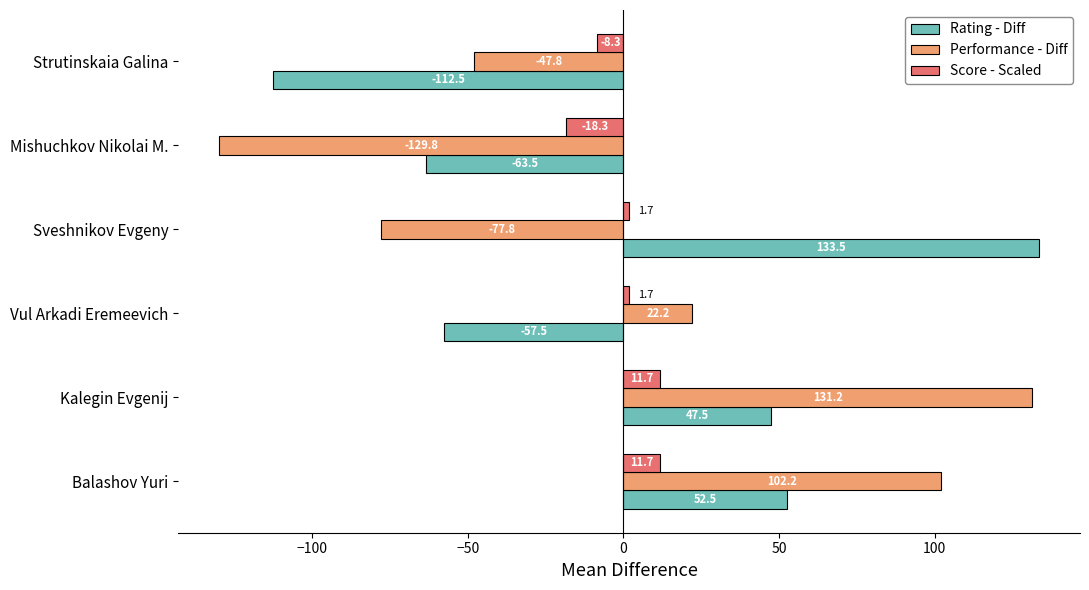

Is it true that Rating - Diff equals -63.5 at Mishuchkov Nikolai M.?

True